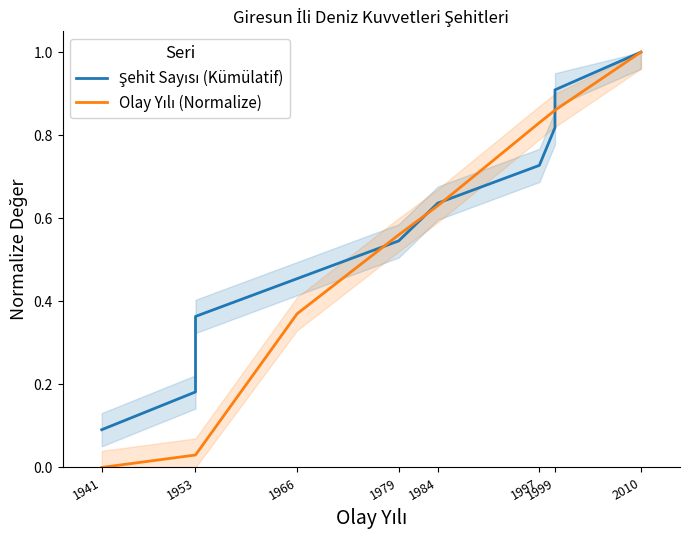

At 1999, list the series in order from smallest to largest.

Şehit Sayısı (Kümülatif), Olay Yılı (Normalize)